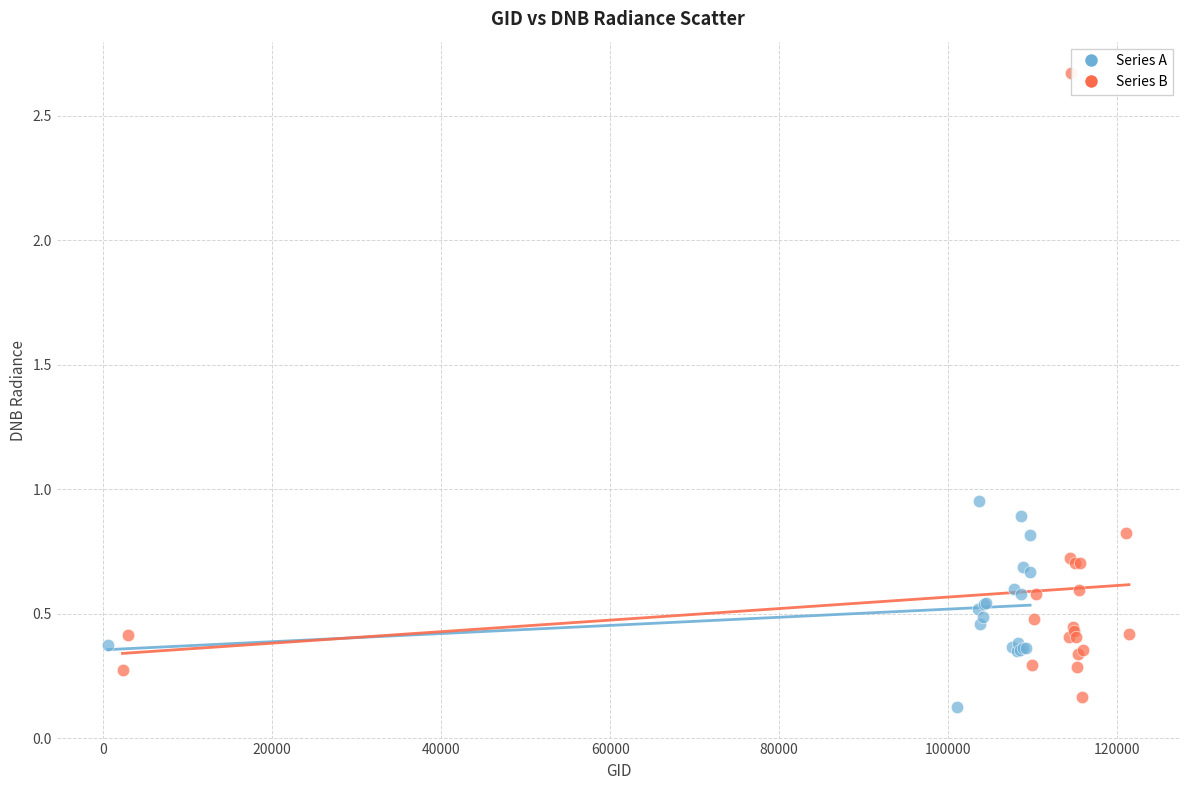

Which series has the widest spread of Y values?

Series B